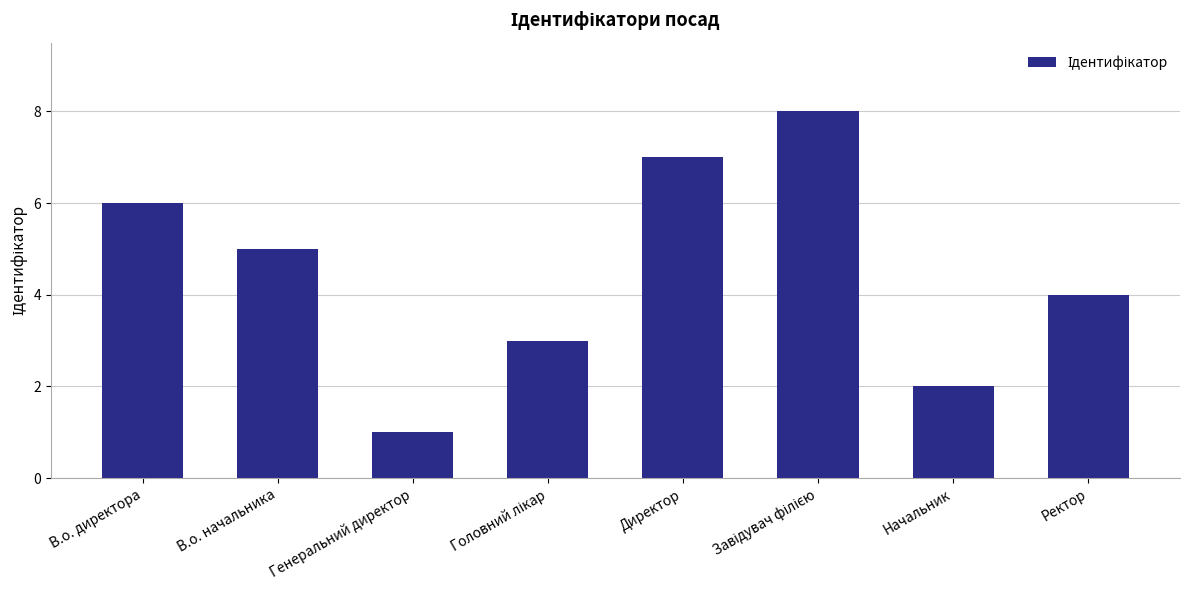

Count the number of categories in the chart.

8